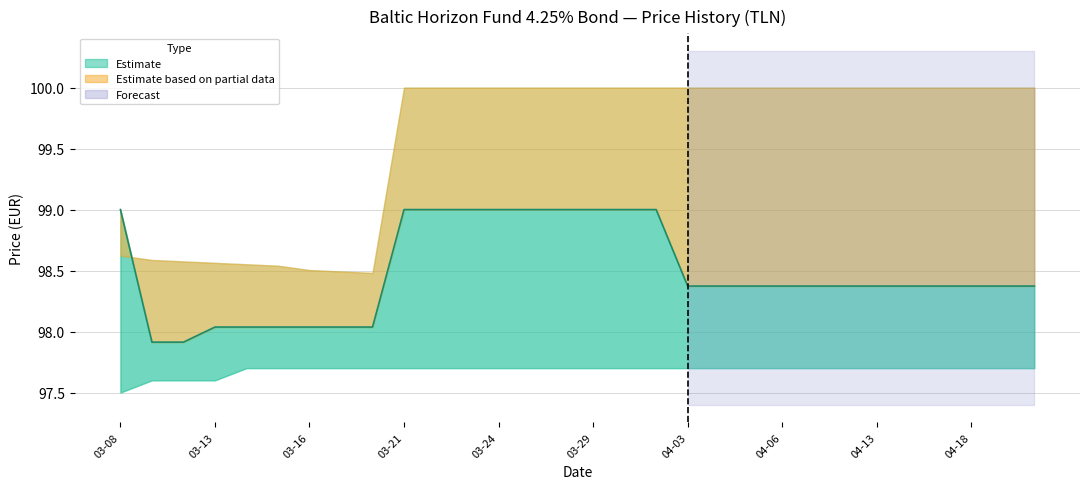

What is the sum of the values at 11 and 13?

198.0